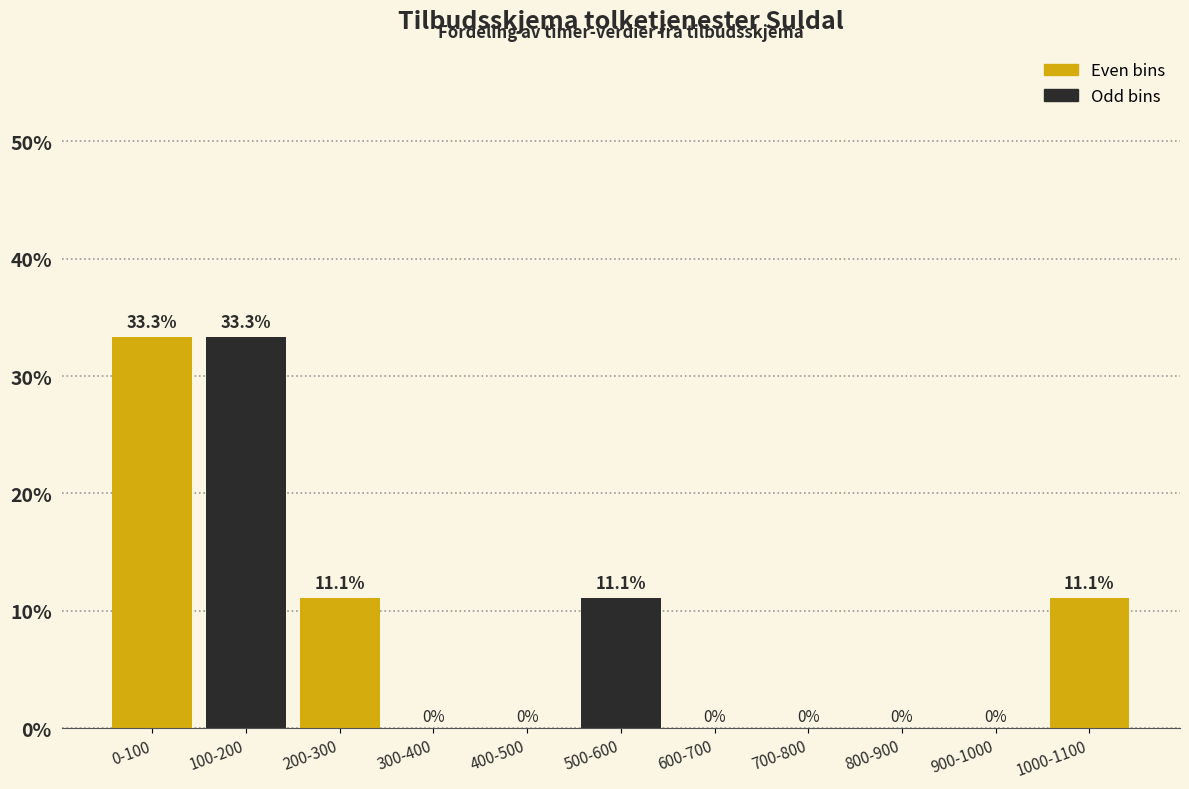

Reading left to right, extract all data points from this chart.

0-100=33.3	100-200=33.3	200-300=11.1	300-400=0.0	400-500=0.0	500-600=11.1	600-700=0.0	700-800=0.0	800-900=0.0	900-1000=0.0	1000-1100=11.1